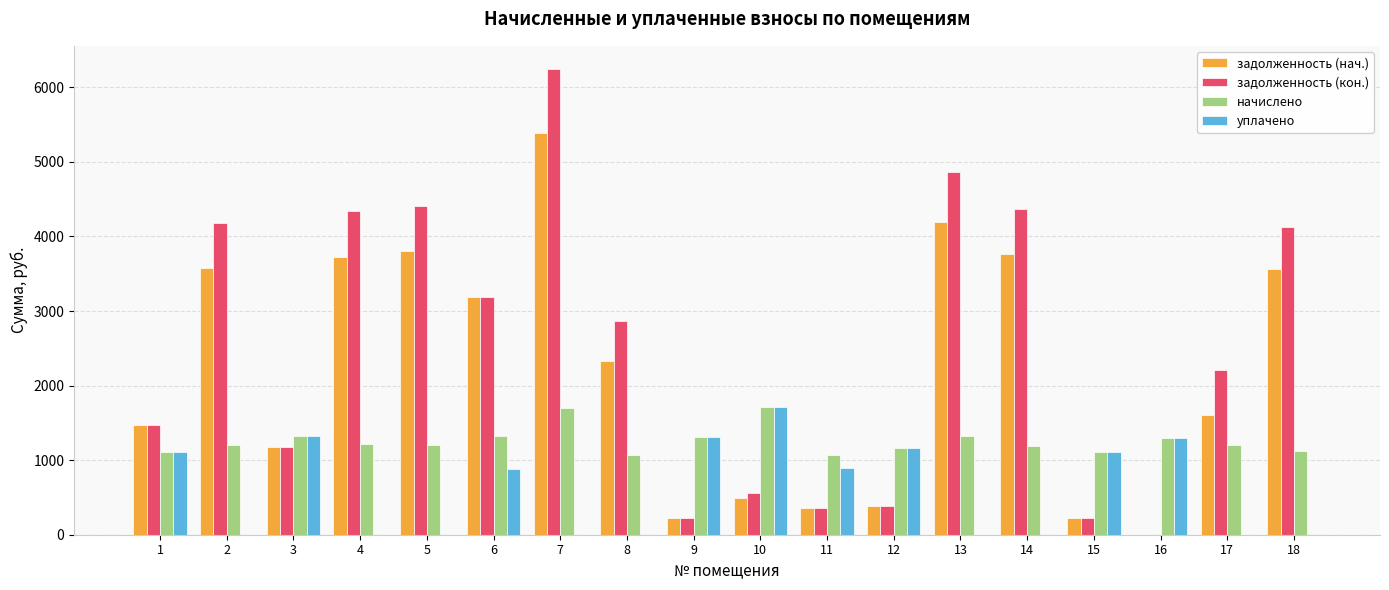

Between 4 and 15, which series saw the biggest shift?

задолженность (кон.)